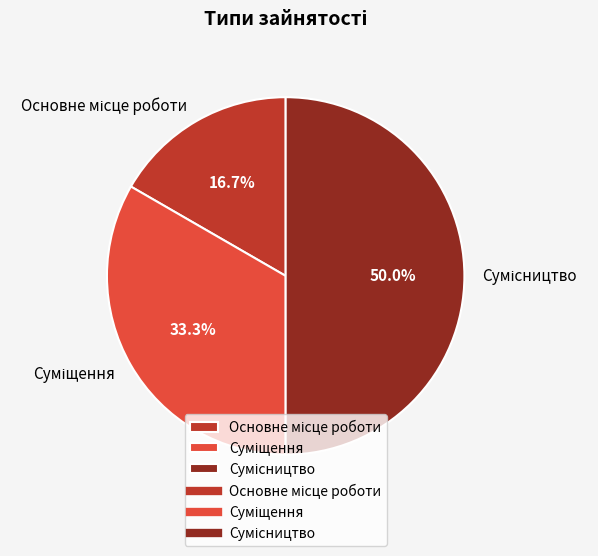

How many slices are in this pie chart?

3